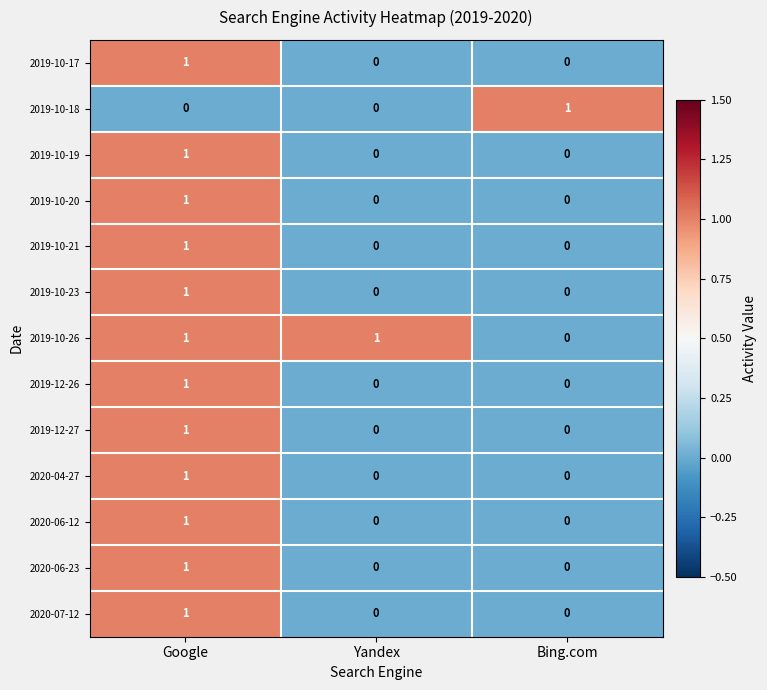

How many positive values does the 2019-10-20 series have?

1